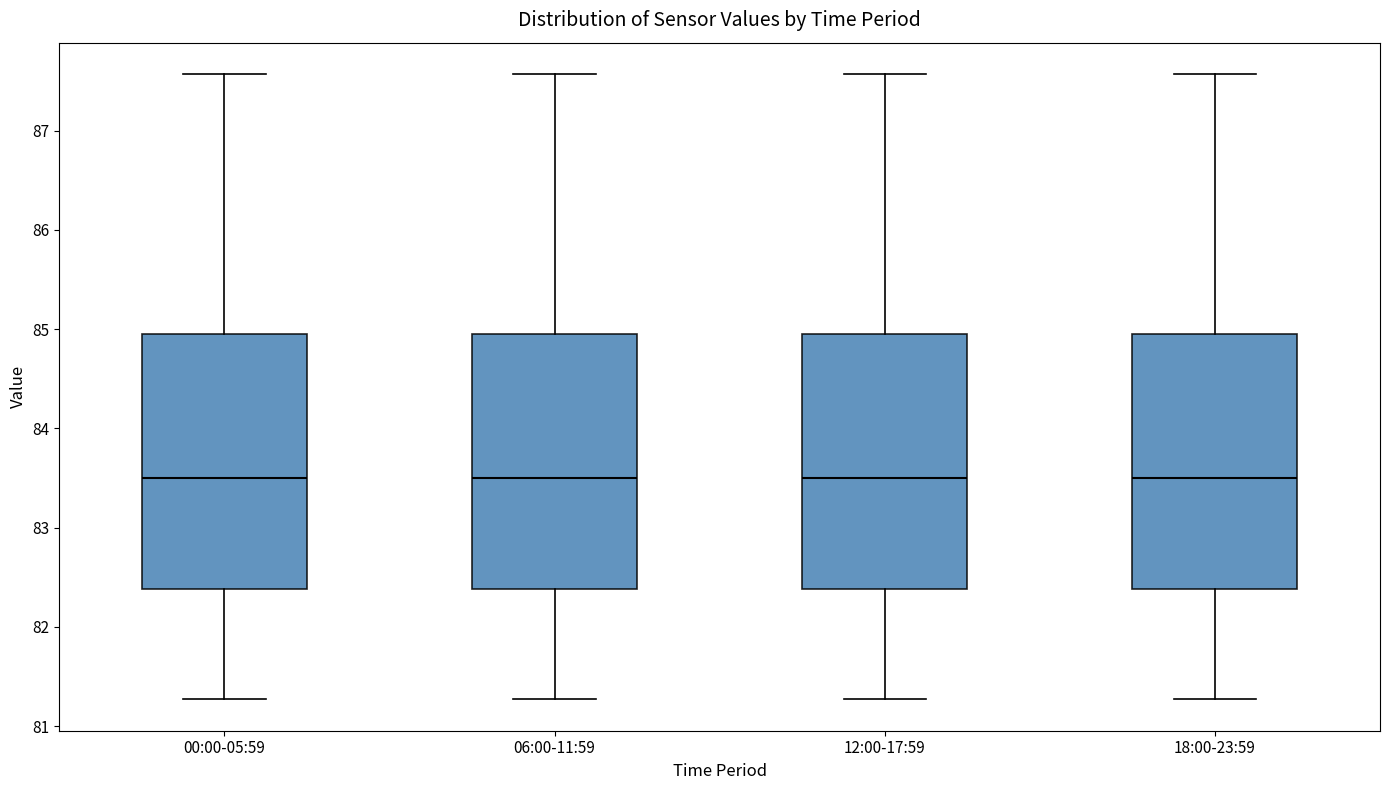

Reading left to right, transcribe this box plot: for each box, give where its median line is, the range the box spans, and where its two whiskers end, as read against the y-axis. The values are not printed on the chart, so give them approximately, as read against the axis.

00:00-05:59: median 83.5, box 82.4 to 85.0, whiskers 81.3 to 87.6
06:00-11:59: median 83.5, box 82.4 to 85.0, whiskers 81.3 to 87.6
12:00-17:59: median 83.5, box 82.4 to 85.0, whiskers 81.3 to 87.6
18:00-23:59: median 83.5, box 82.4 to 85.0, whiskers 81.3 to 87.6